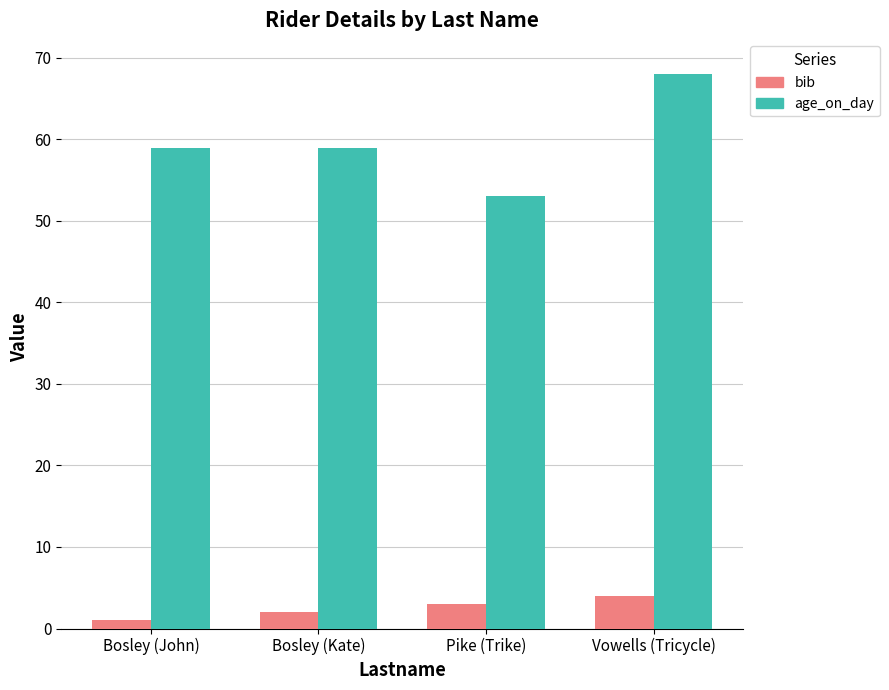

At which label does age_on_day reach its peak?

Vowells (Tricycle)